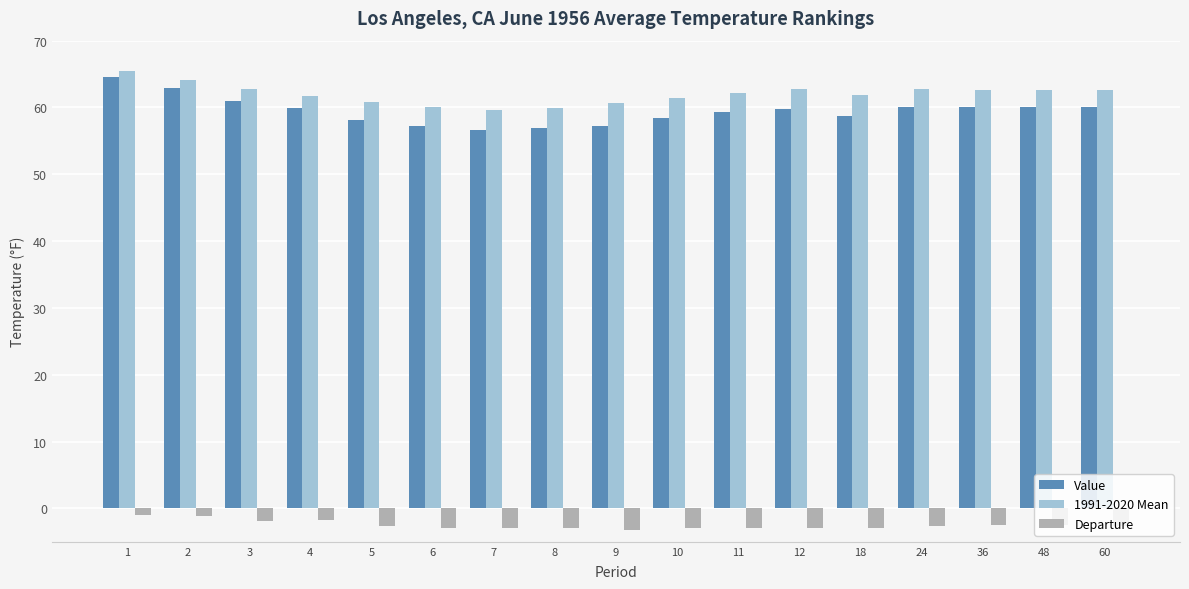

True or false: Departure has a value of -2.7 at 24.

True